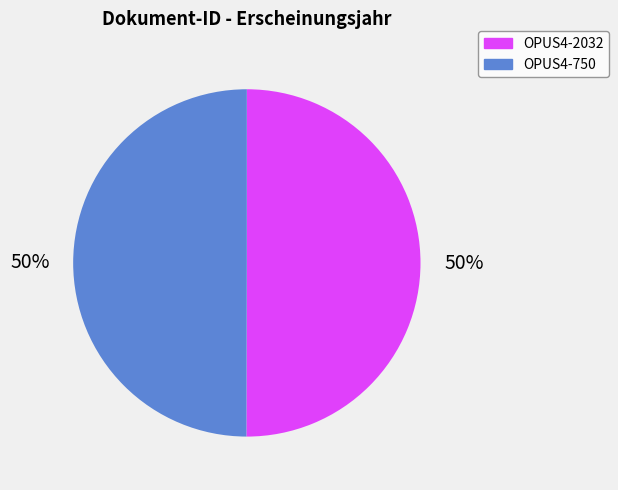

Do OPUS4-2032 and OPUS4-750 together represent more than half of the pie?

Yes